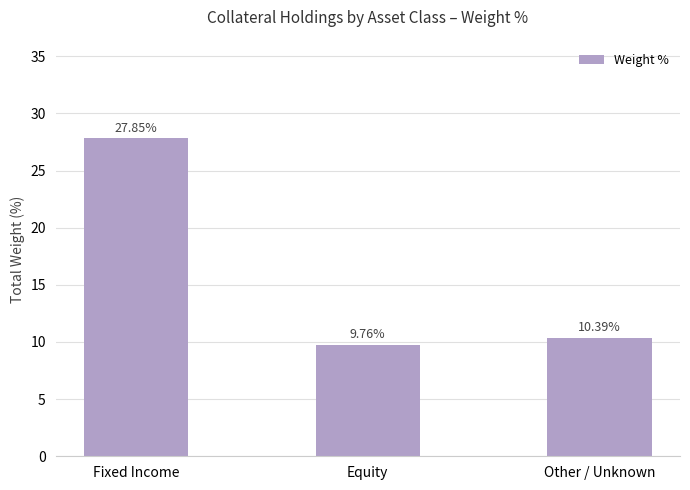

What is the ratio of the value at Equity to the value at Fixed Income?

0.4